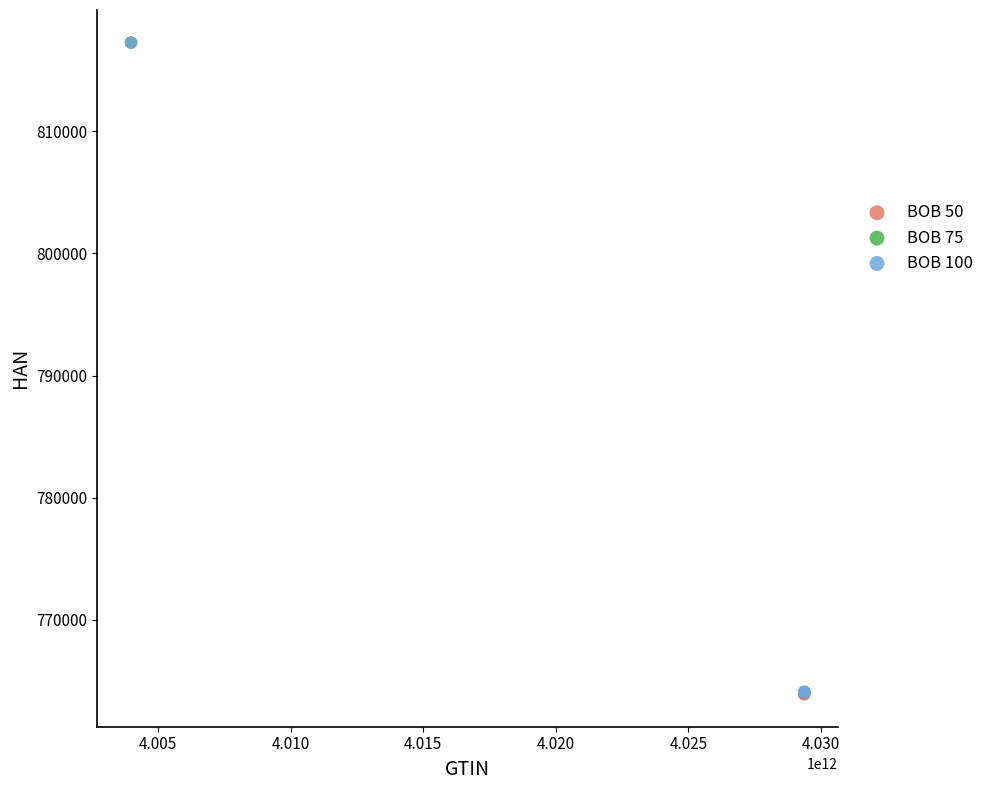

What are all the series names shown in the legend?

BOB 50, BOB 75, BOB 100